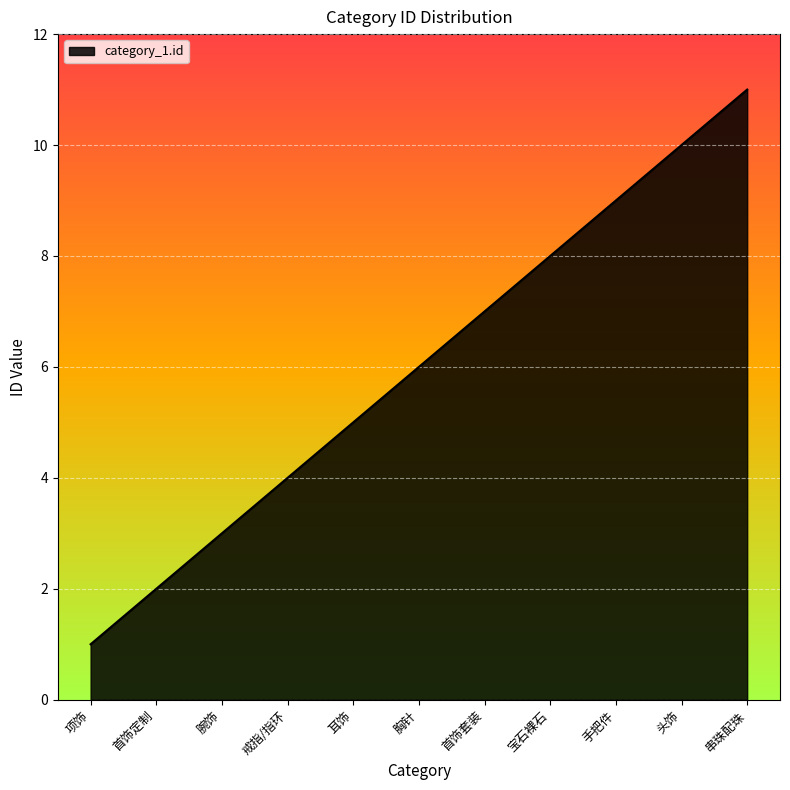

What position from the left is 手把件?

9